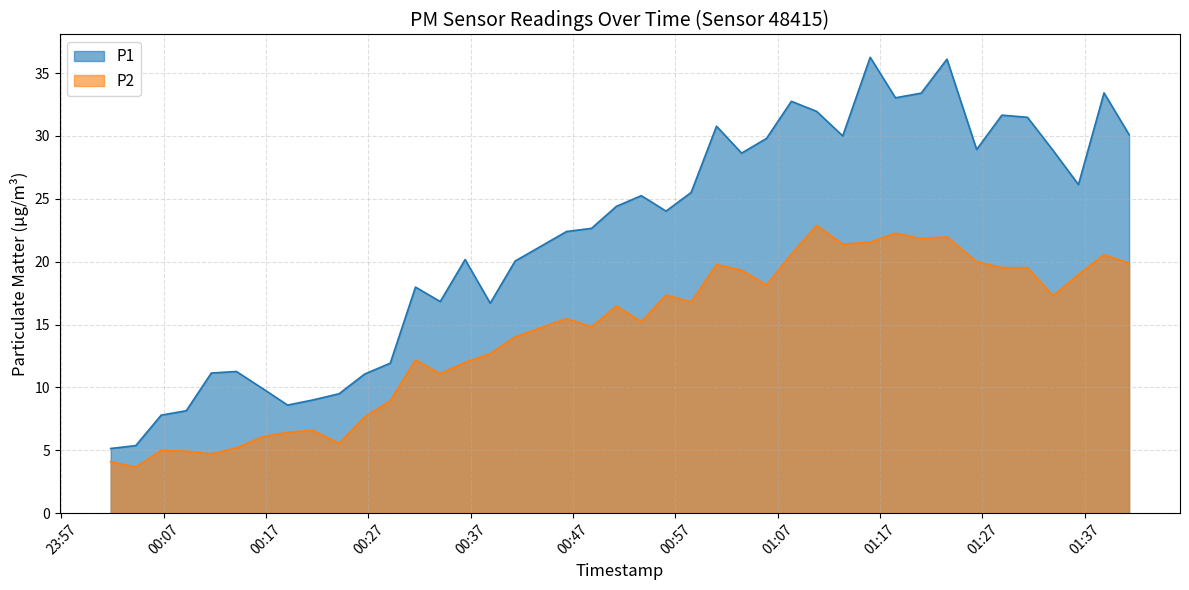

What is the difference between the highest and lowest values at 2022-08-19T00:04:16?

1.7